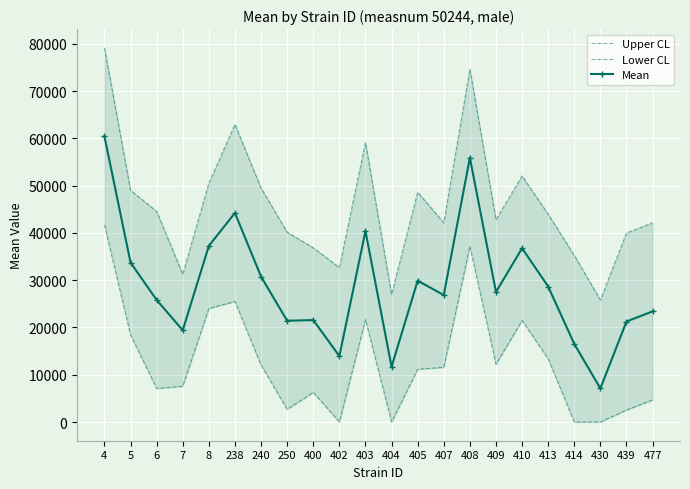

What is the greatest value displayed?

79140.8